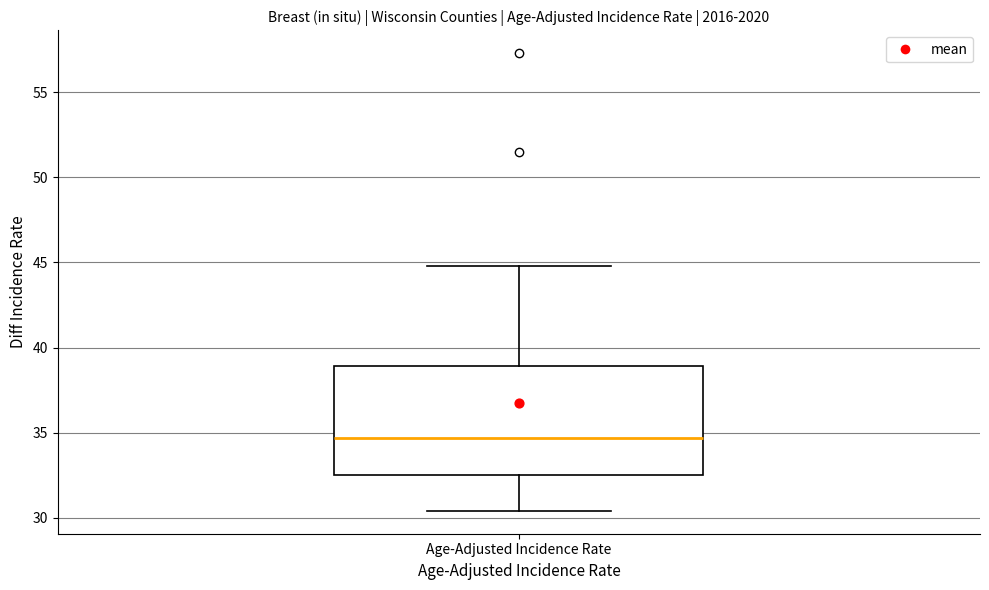

Where is the upper edge of the box for Age-Adjusted Incidence Rate on the y-axis? The values are not printed on the chart, so give them approximately, as read against the axis.

39.0